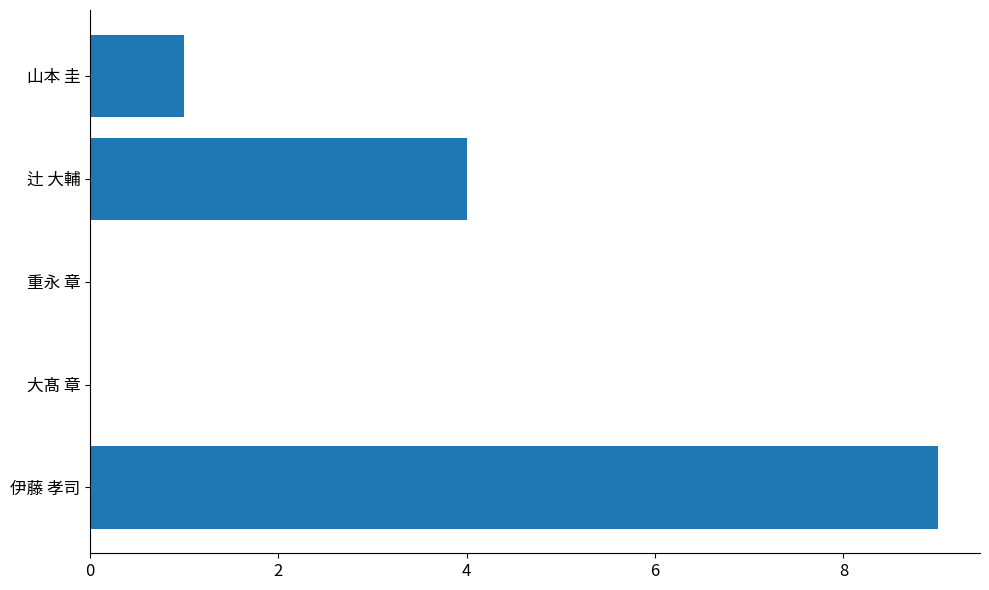

What is the sum of the values at 重永 章 and 辻 大輔?

4